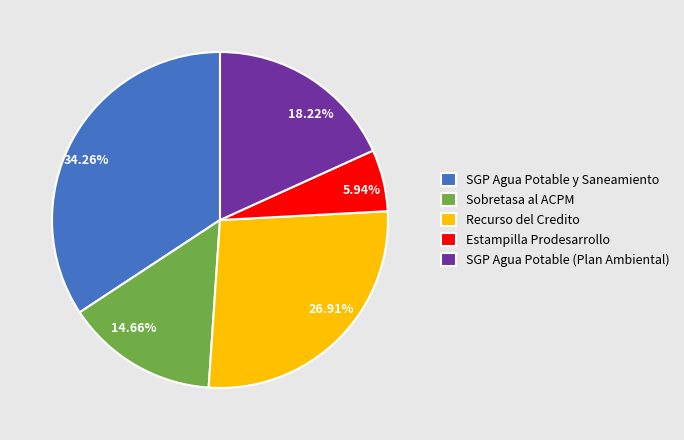

What is the ratio of the value at Recurso del Credito to the value at Sobretasa al ACPM?

1.8